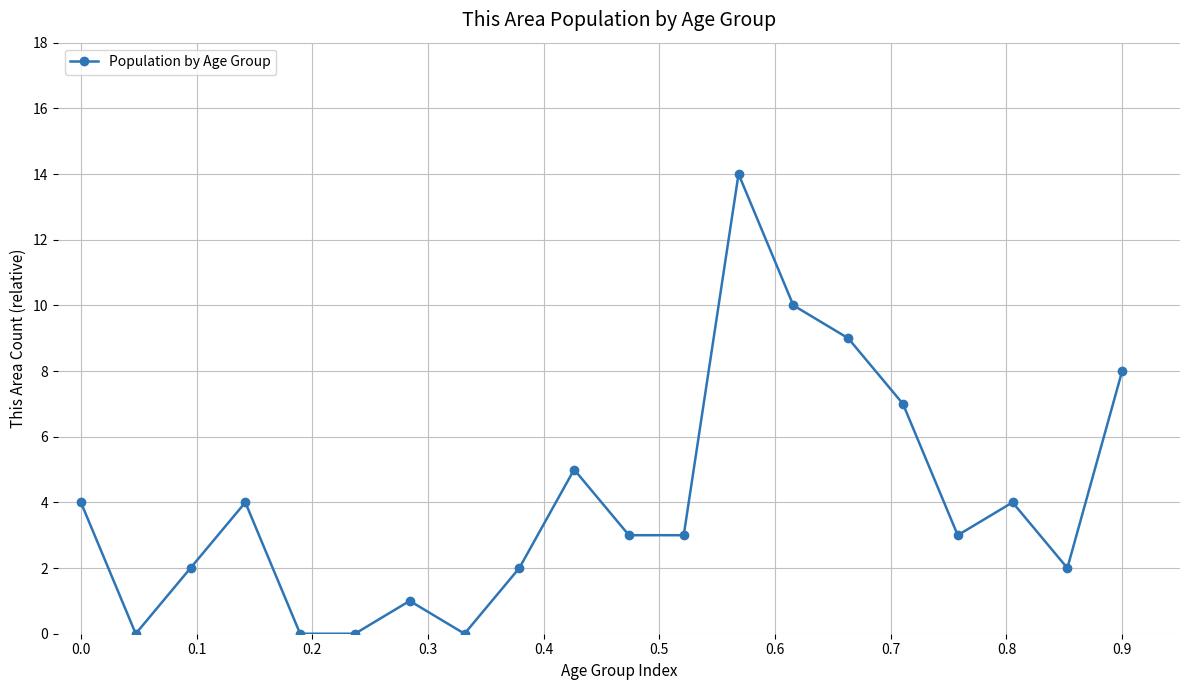

How many categories are shown in the chart?

20